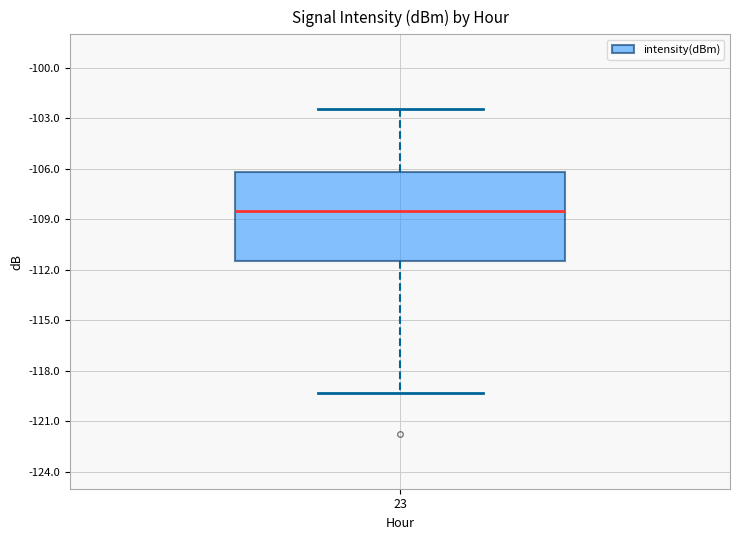

Read this box plot against the y-axis: the position of the median line, the range covered by the box, and the ends of both whiskers. The values are not printed on the chart, so give them approximately, as read against the axis.

median -108.5, box -111.5 to -106.0, whiskers -119.5 to -102.5